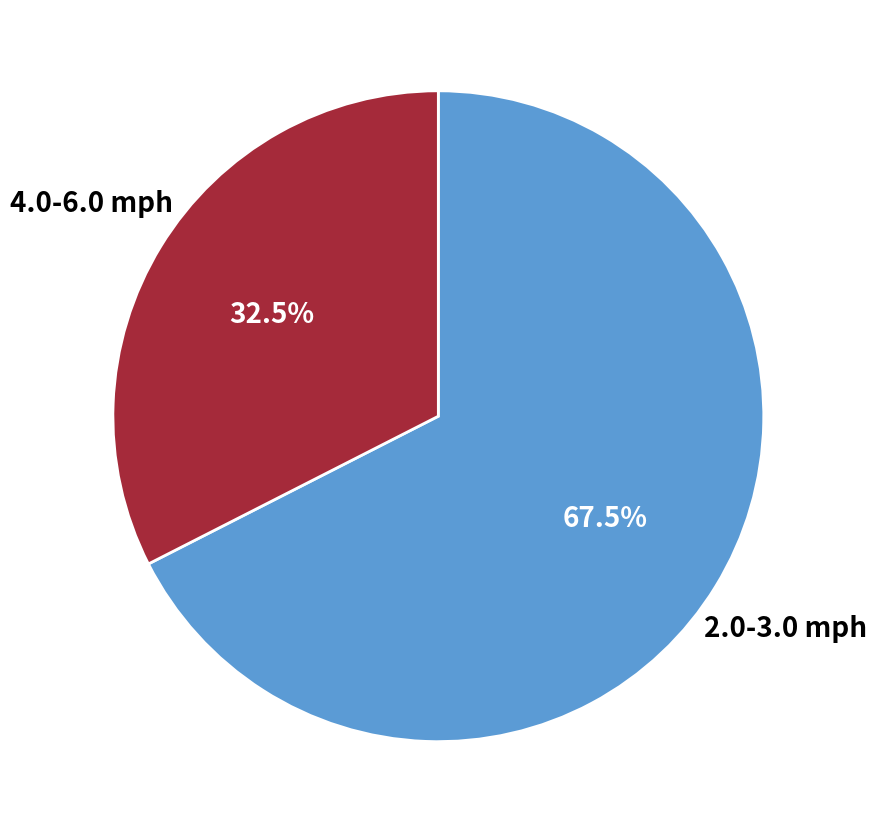

To the nearest percent, what is the average slice percentage?

50%